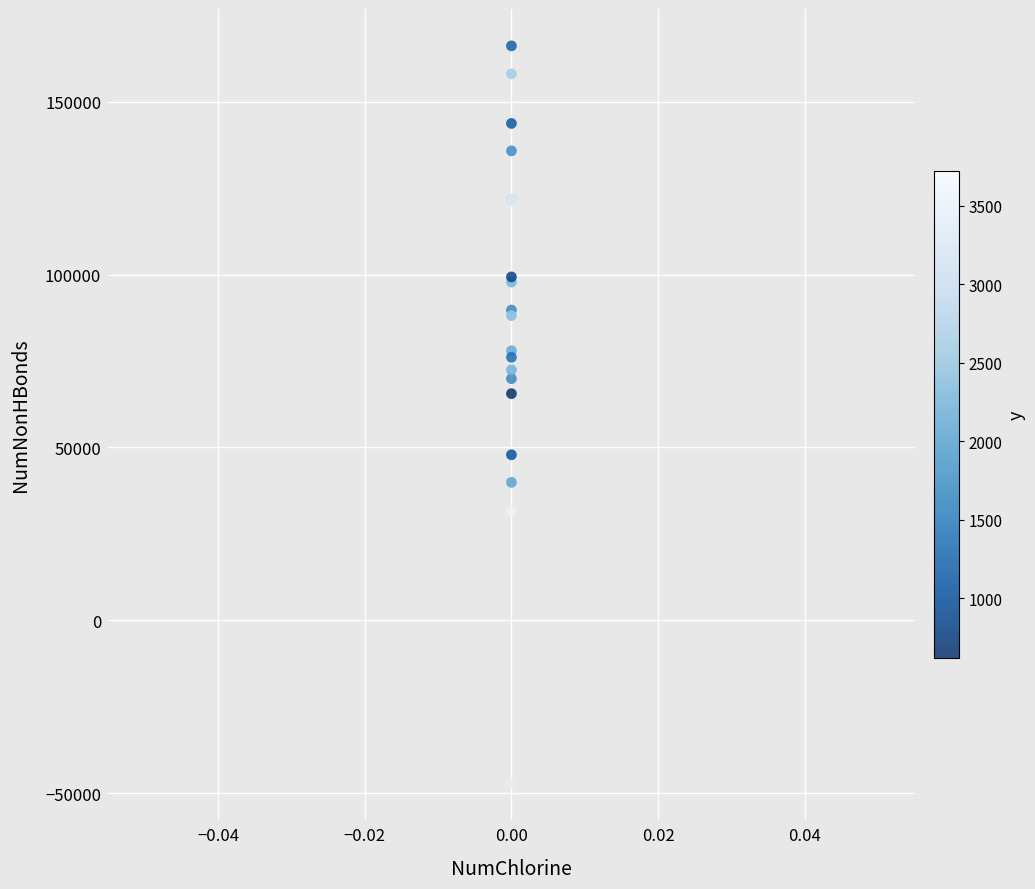

What Y value in the scatter plot is closest to 59517?

65573.4